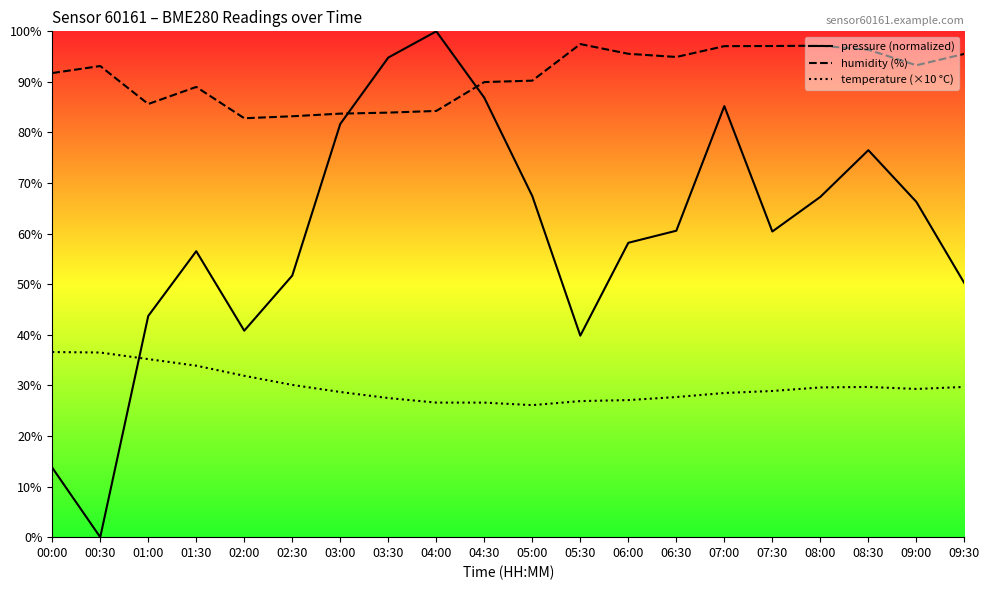

How many lines are shown in the chart?

3